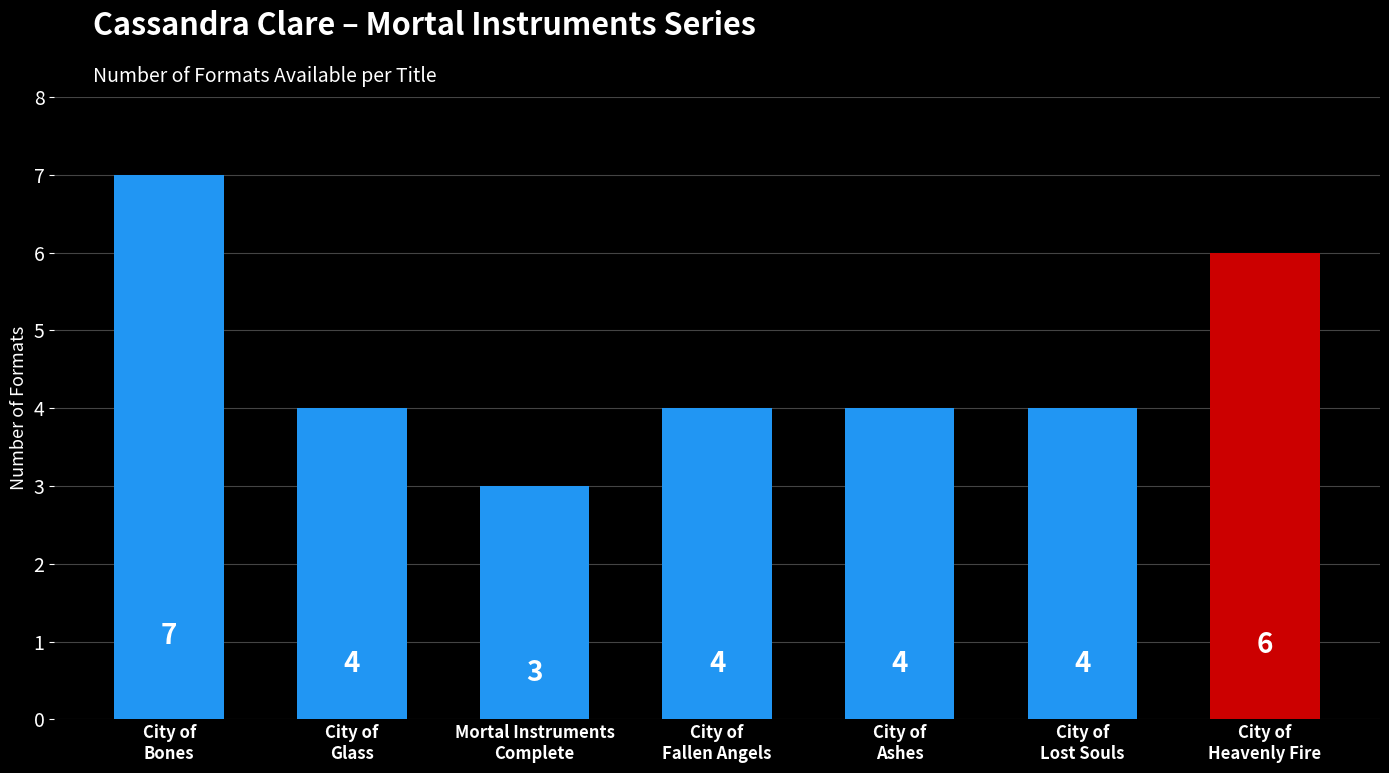

What is the smallest value displayed?

3